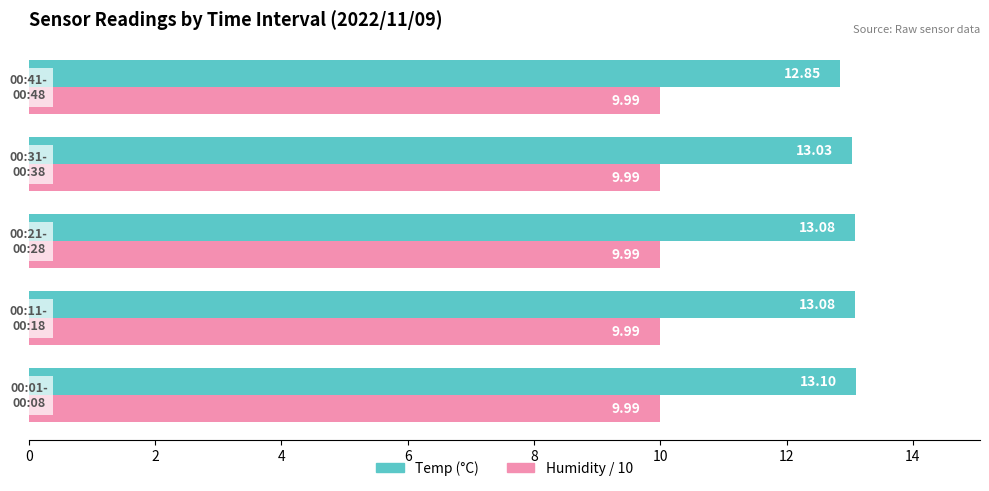

Which series has the widest spread of values?

Temp (°C)